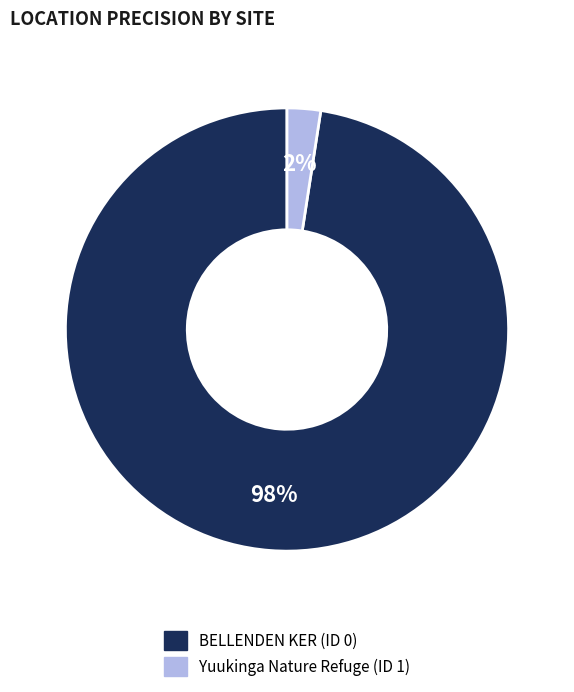

Is there any slice that represents more than half of the pie?

Yes